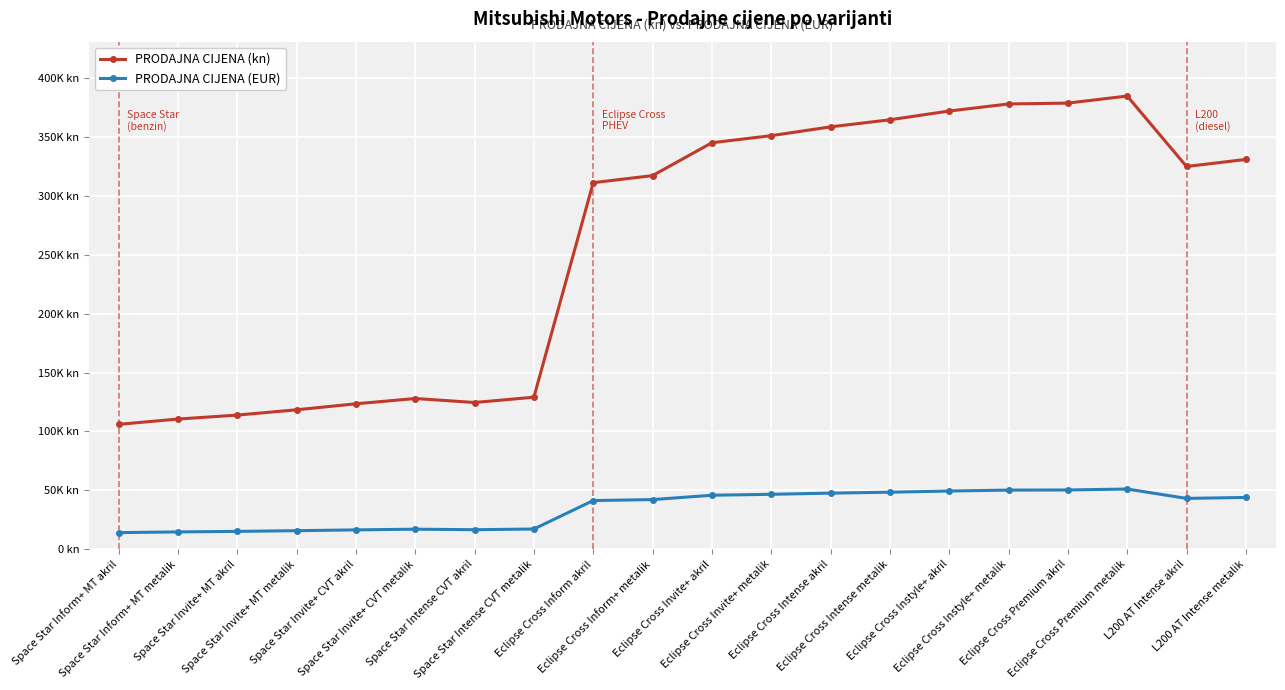

What are all the series names shown in the legend?

PRODAJNA CIJENA (kn), PRODAJNA CIJENA (EUR)